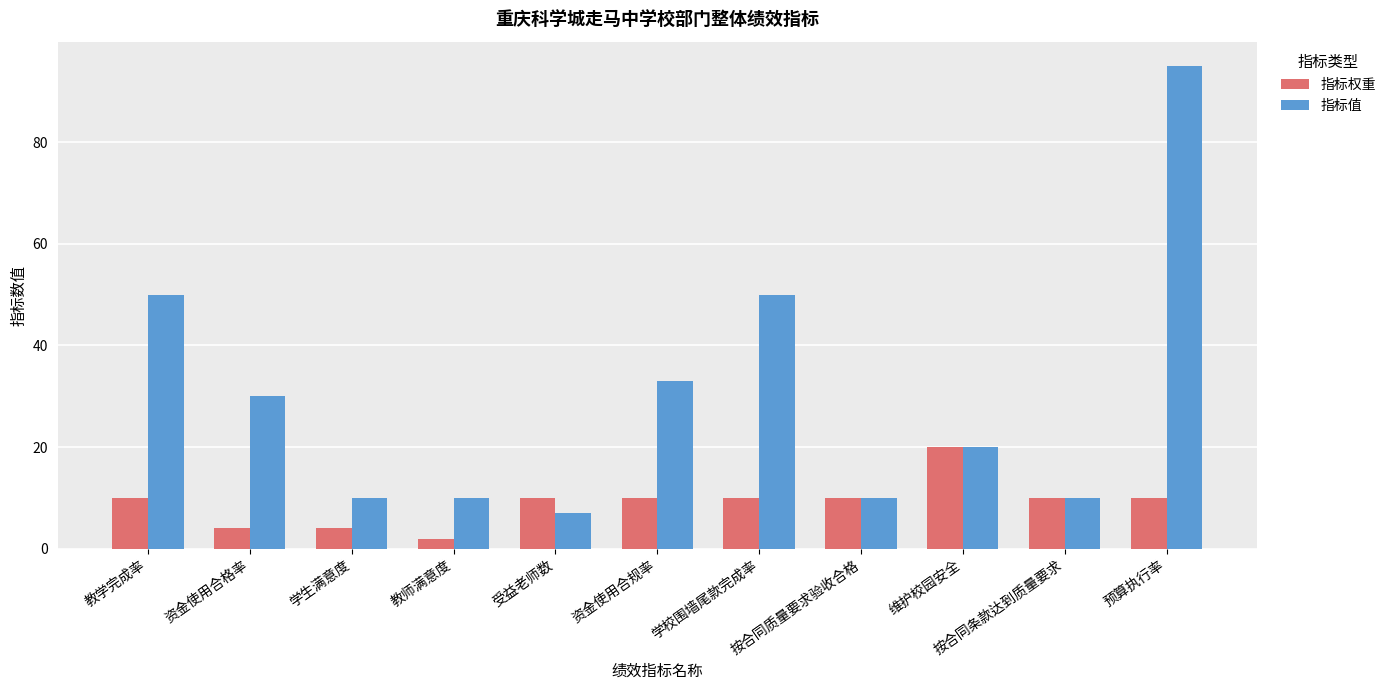

What is the difference between the maximum and second lowest values in the 指标值 series?

85